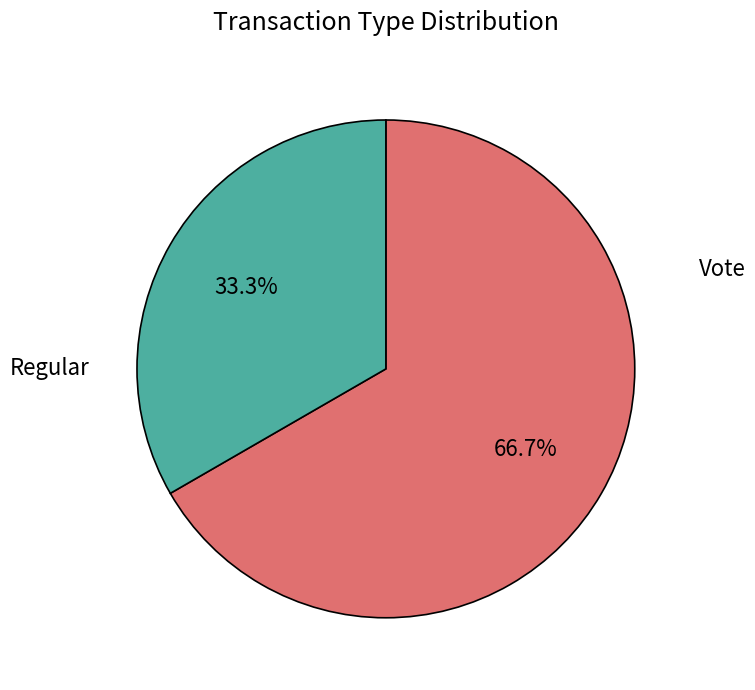

Is there any slice that represents more than half of the pie?

Yes